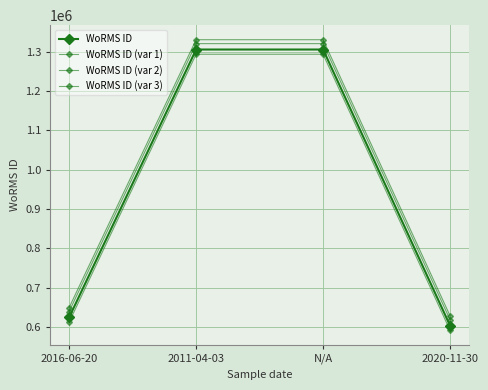

Is this an area chart (filled region under the line)?

No